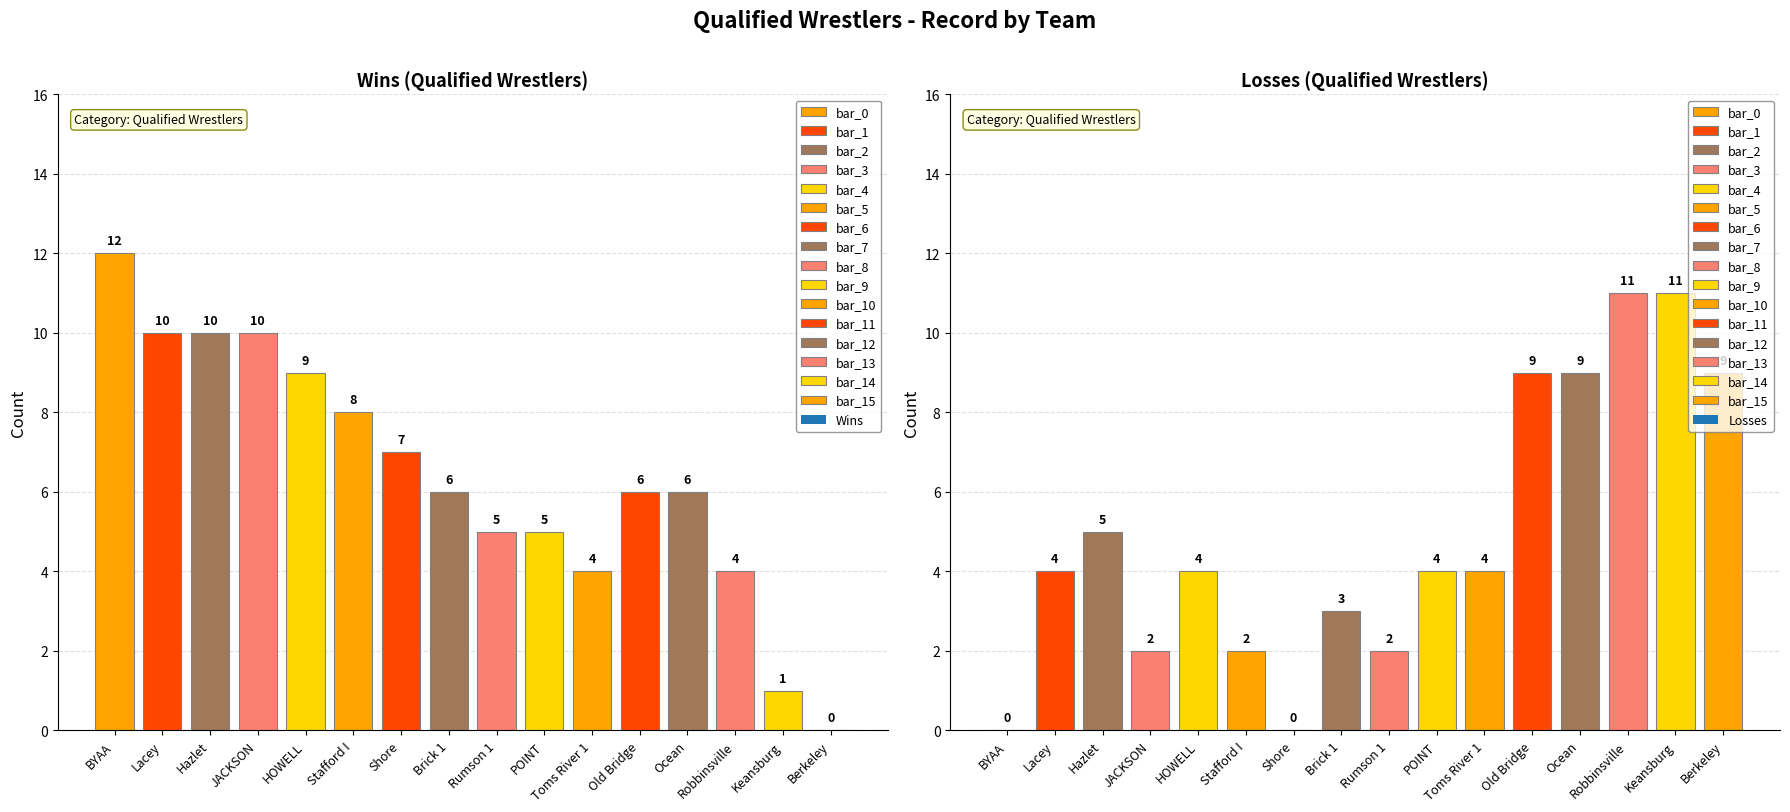

At which label does Wins reach its peak?

BYAA